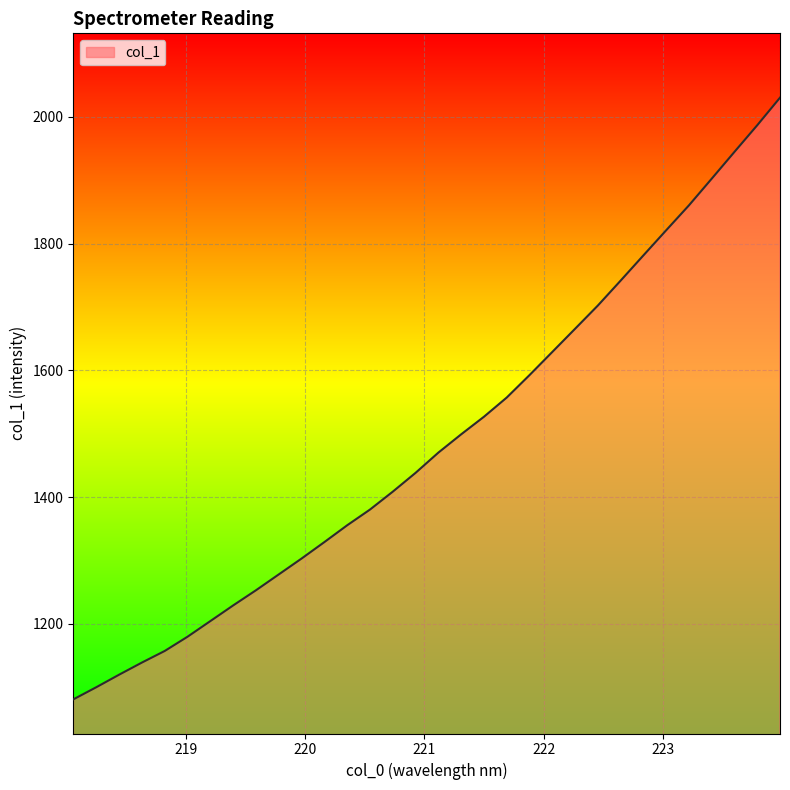

How many lines are shown in the chart?

1